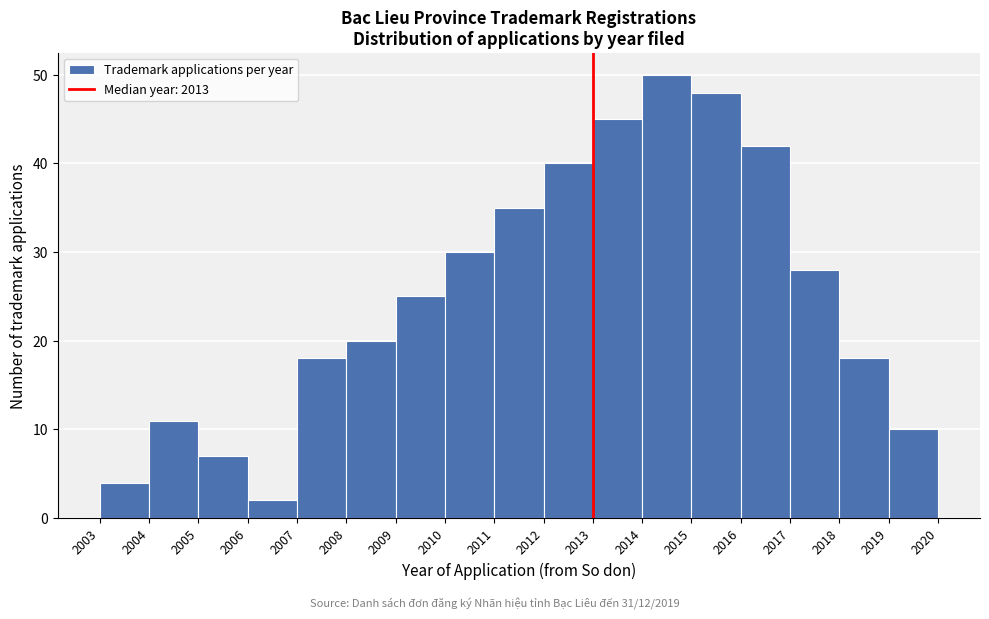

Over which range of the x-axis is the bar tallest?

2014 to 2015